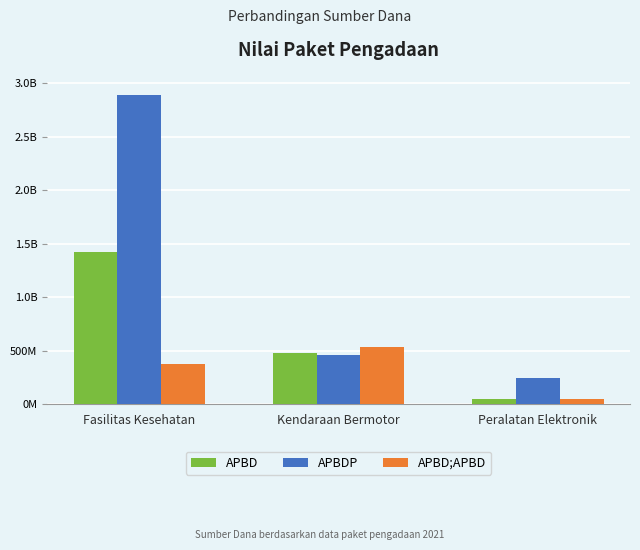

The APBD;APBD series shows 51601000 at Peralatan Elektronik. True or false?

True